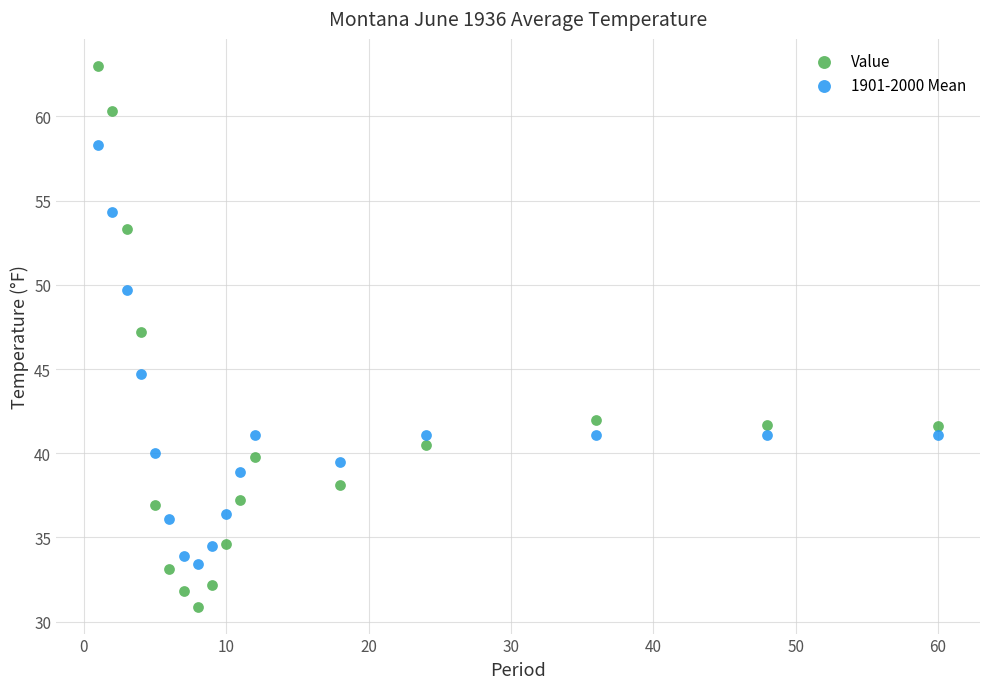

Across all data points, what is the range of X values (max minus min)?

59.0